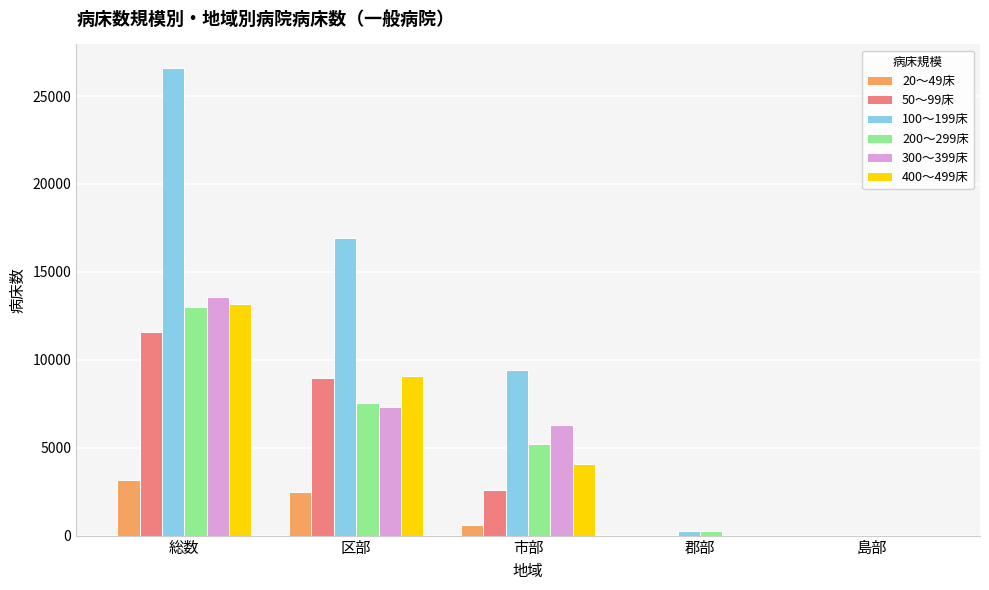

At which category does the chart reach its peak across all series?

総数